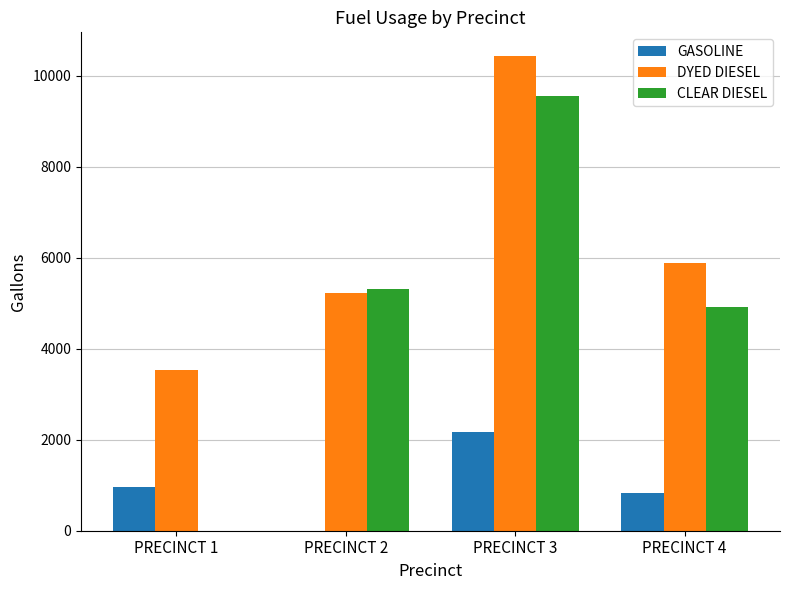

The value of DYED DIESEL at PRECINCT 2 is 1724.0. True or false?

False